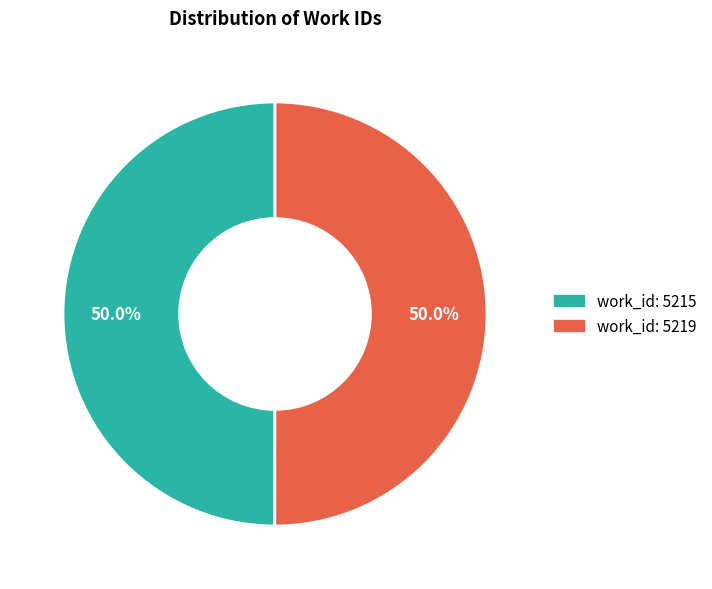

How many slices are in this pie chart?

2